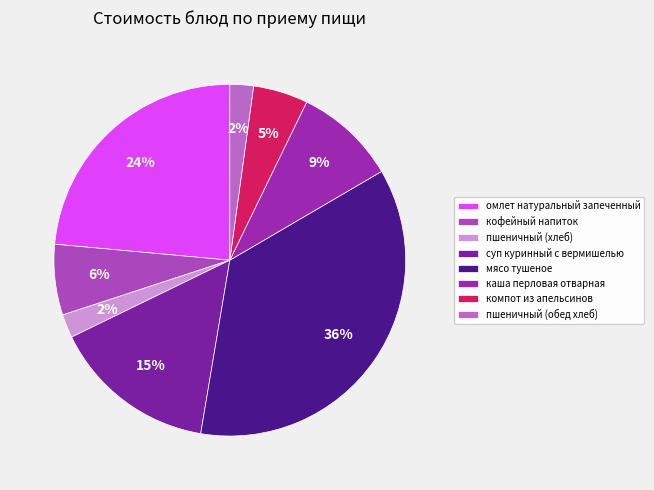

How many slices are in this pie chart?

8